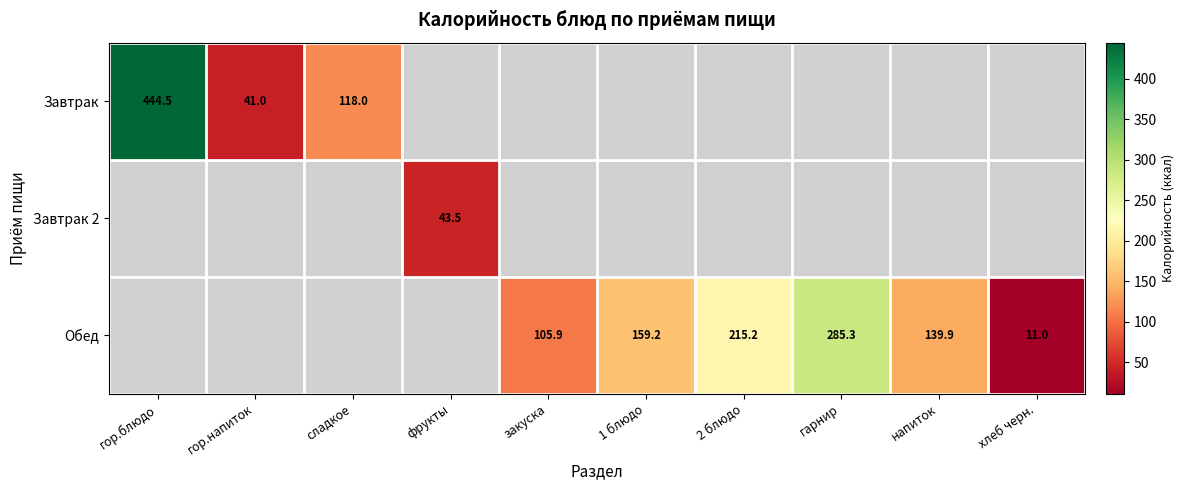

What is the smallest value displayed?

11.0